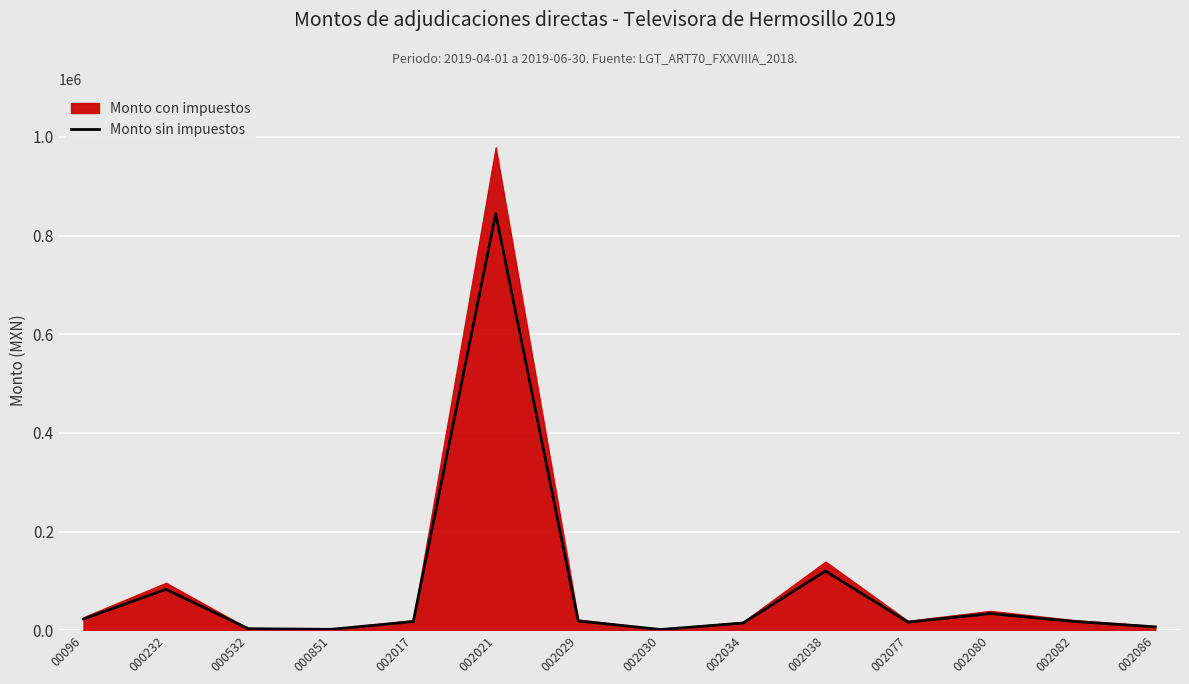

Which series changed the most between 000232 and 000851?

Monto con impuestos